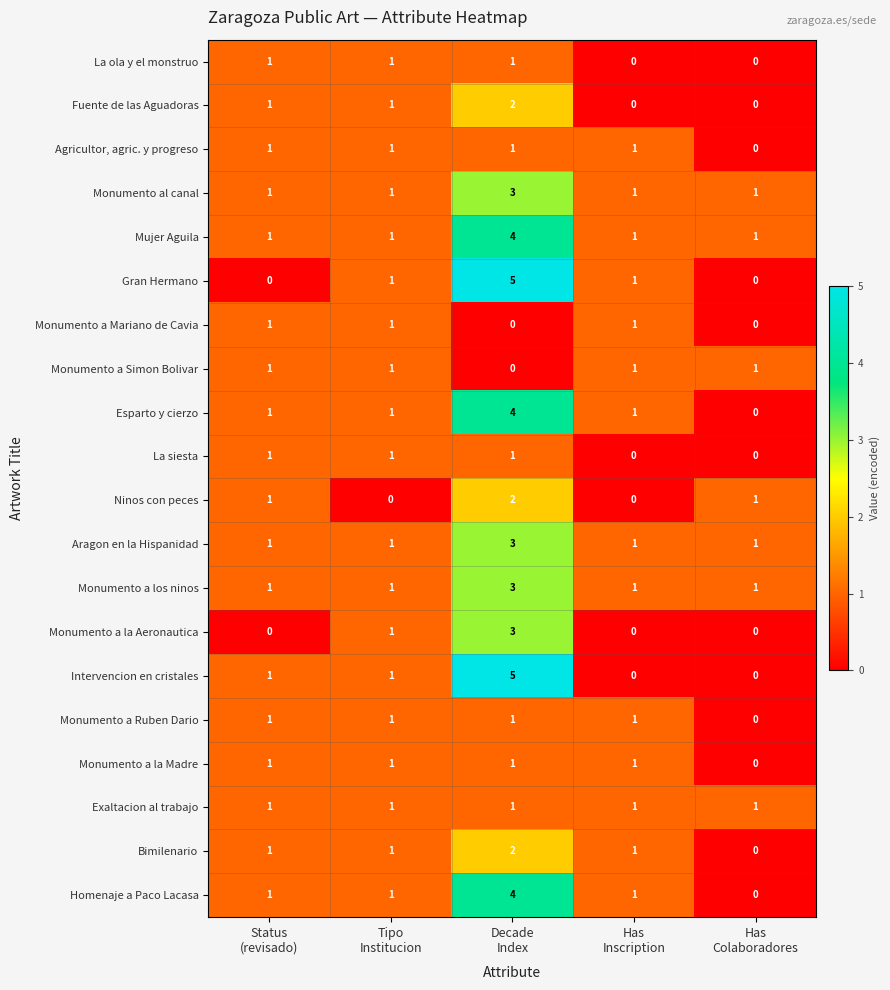

What is the sum of all Monumento a Ruben Dario values?

4